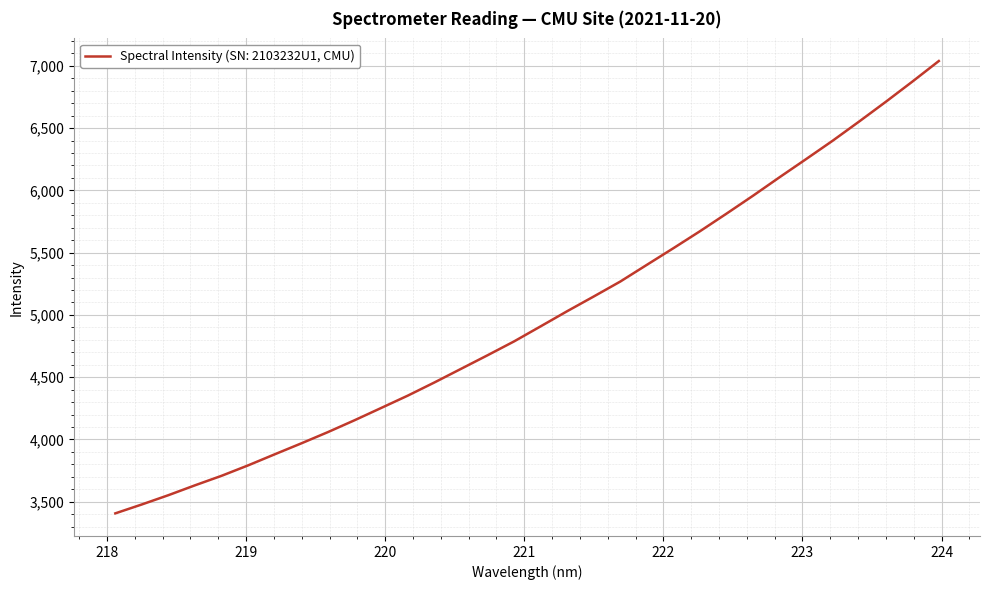

What is the minimum value shown in the chart?

3406.7